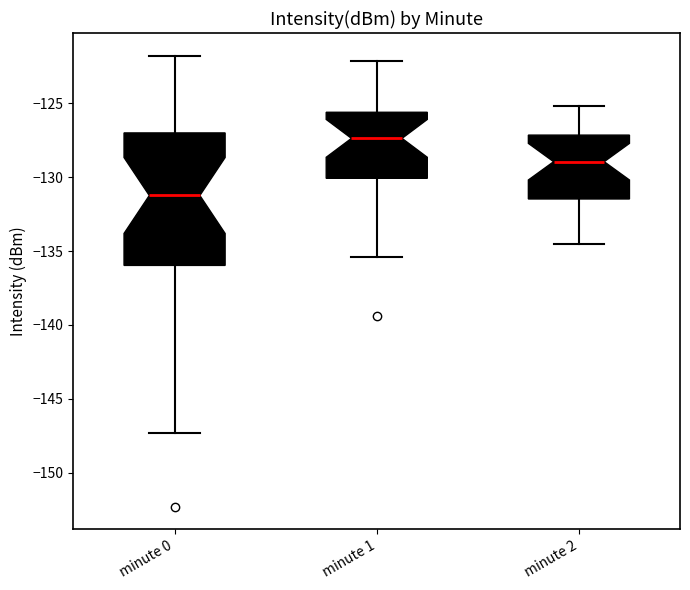

Where does the upper whisker of the box for minute 0 end on the y-axis? The values are not printed on the chart, so give them approximately, as read against the axis.

-122.0